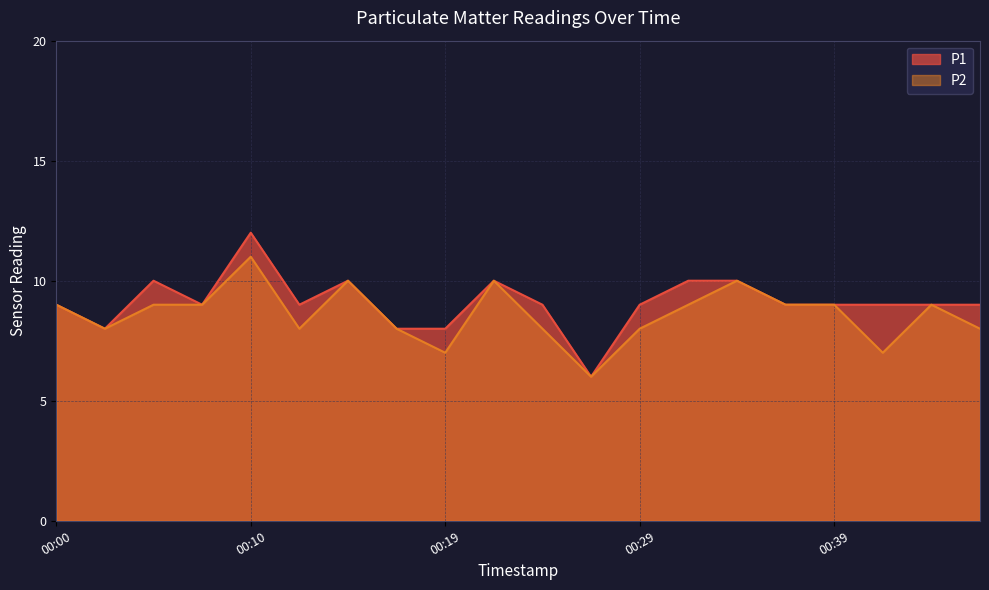

At which label does P2 reach its minimum?

00:27